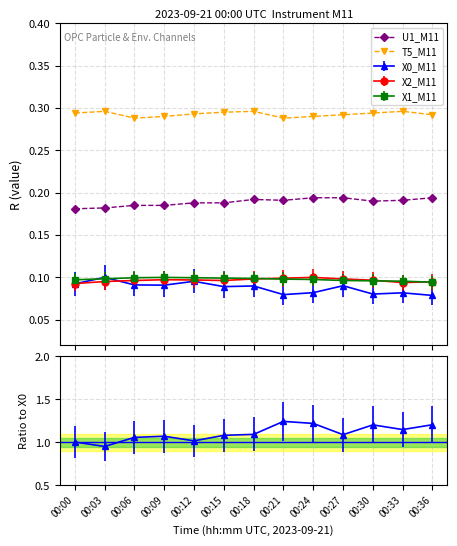

True or false: T5_M11 and U1_M11 cross at least once.

False